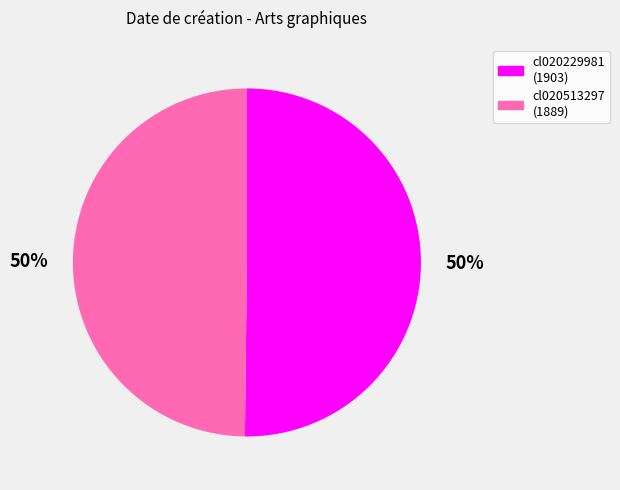

To the nearest percent, what is the combined percentage of cl020513297 and cl020229981?

100%